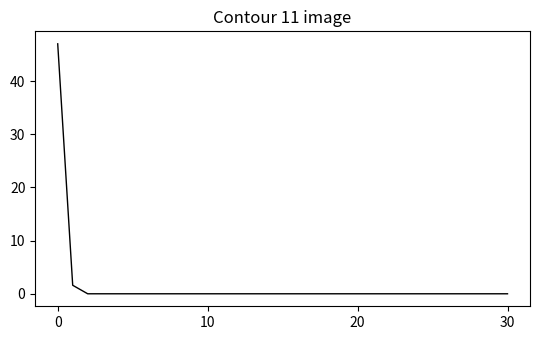

What is the difference between the maximum and minimum values?

47.0